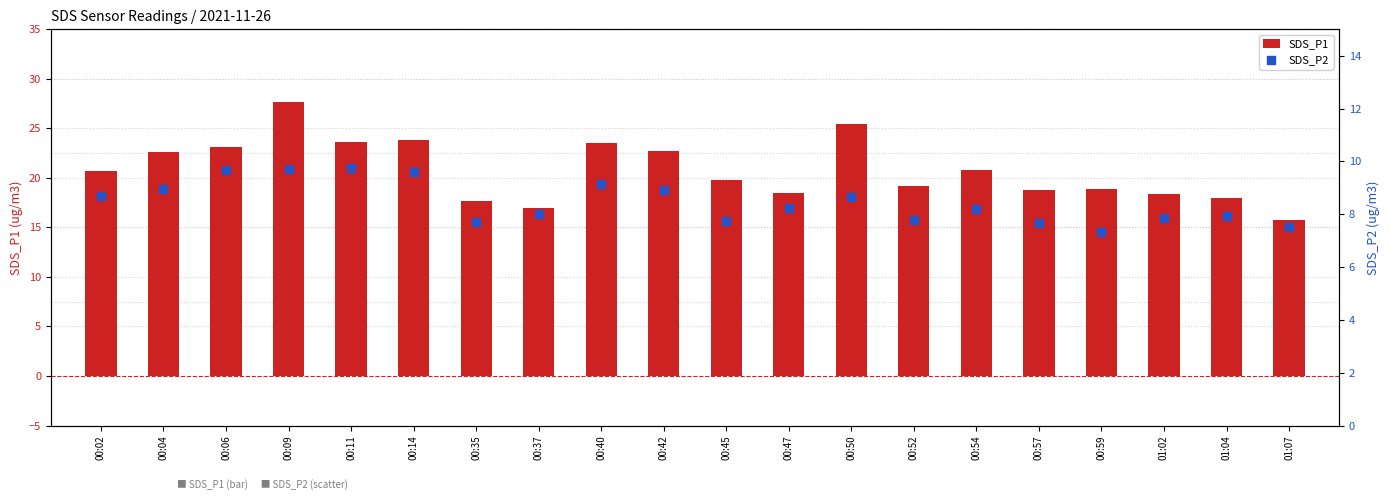

What are all the series names shown in the legend?

SDS_P1, SDS_P2